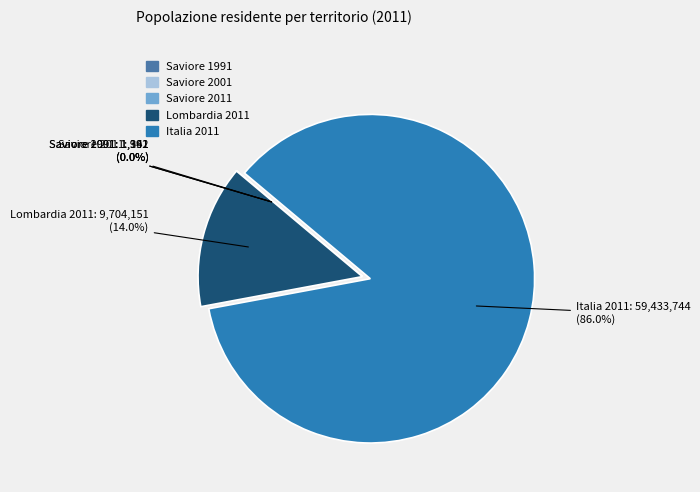

To the nearest percent, what is the difference between the largest and smallest slice percentages?

86%